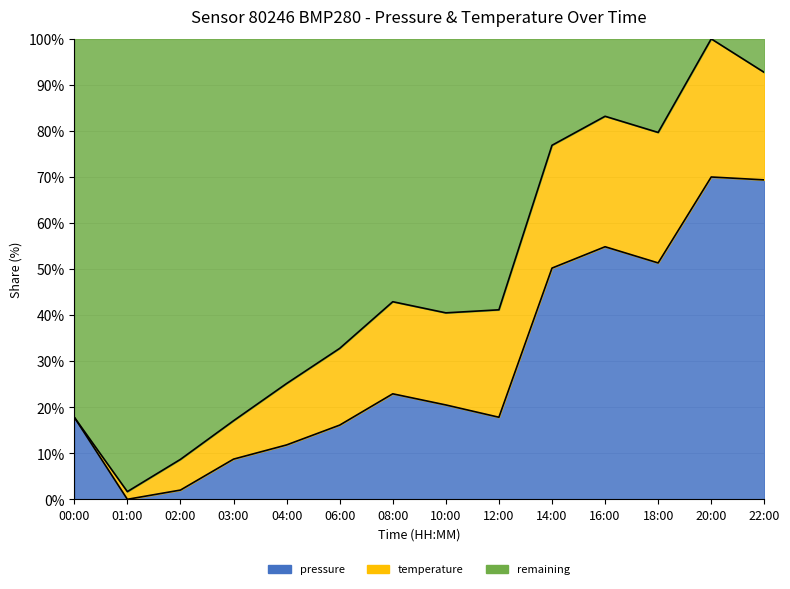

Where is the first local minimum?

01:00